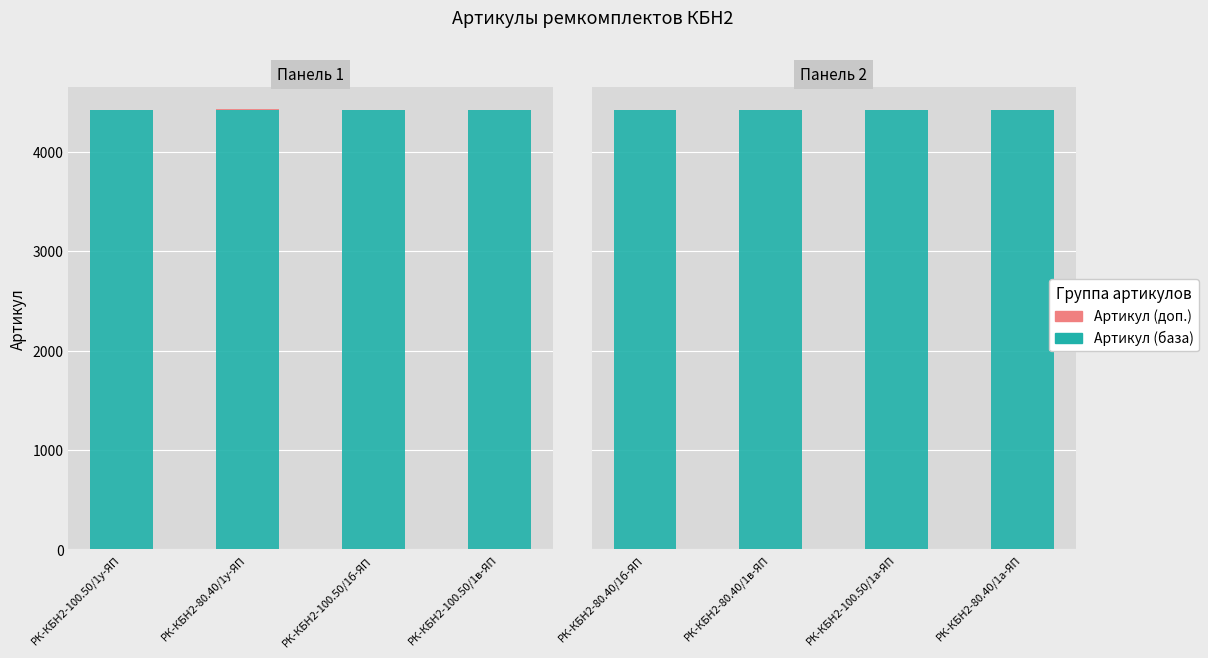

The Артикул (база) series shows 4420 at РК-КБН2-80.40/1в-ЯП. True or false?

True